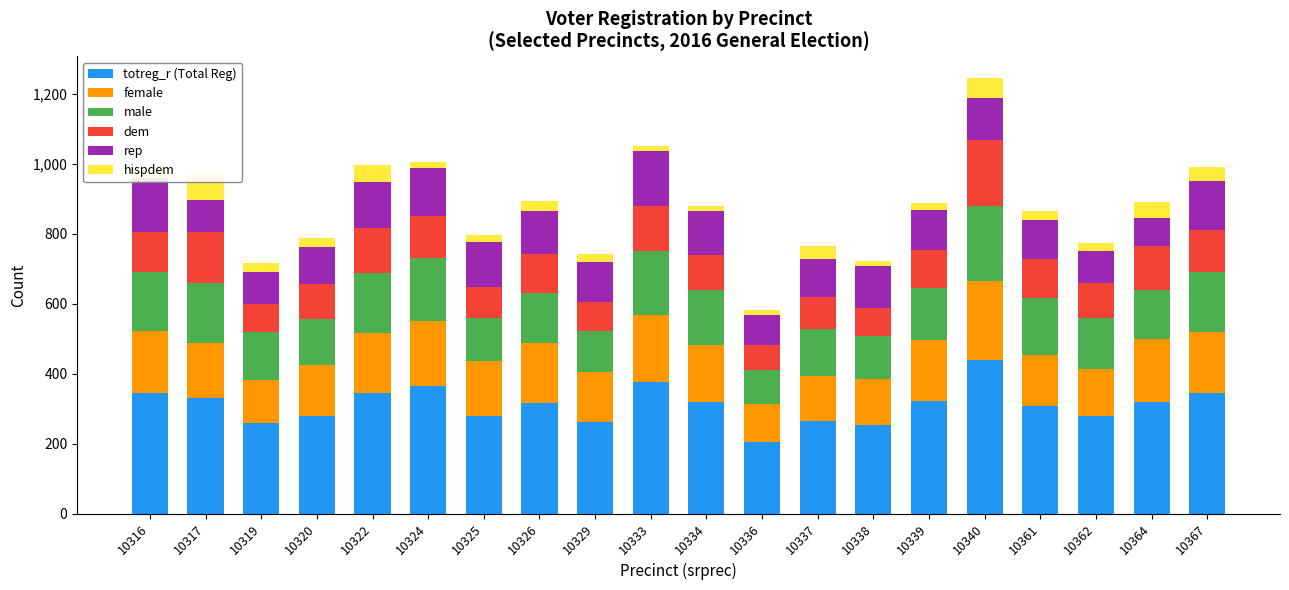

Which has a higher value, 10325 or 10324?

10324